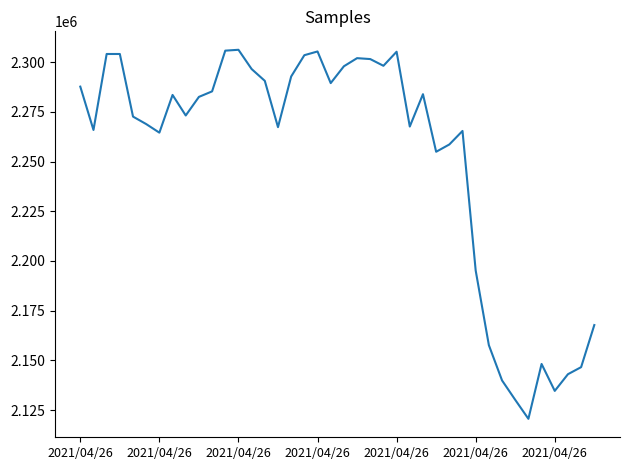

What is the average value?

2251718